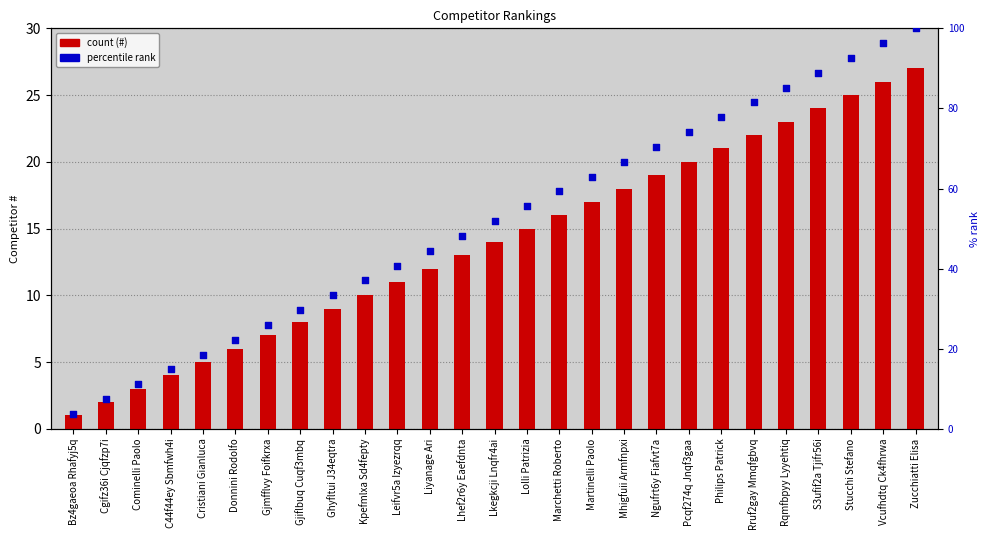

At which category is the sum across all series the highest?

Zucchiatti Elisa